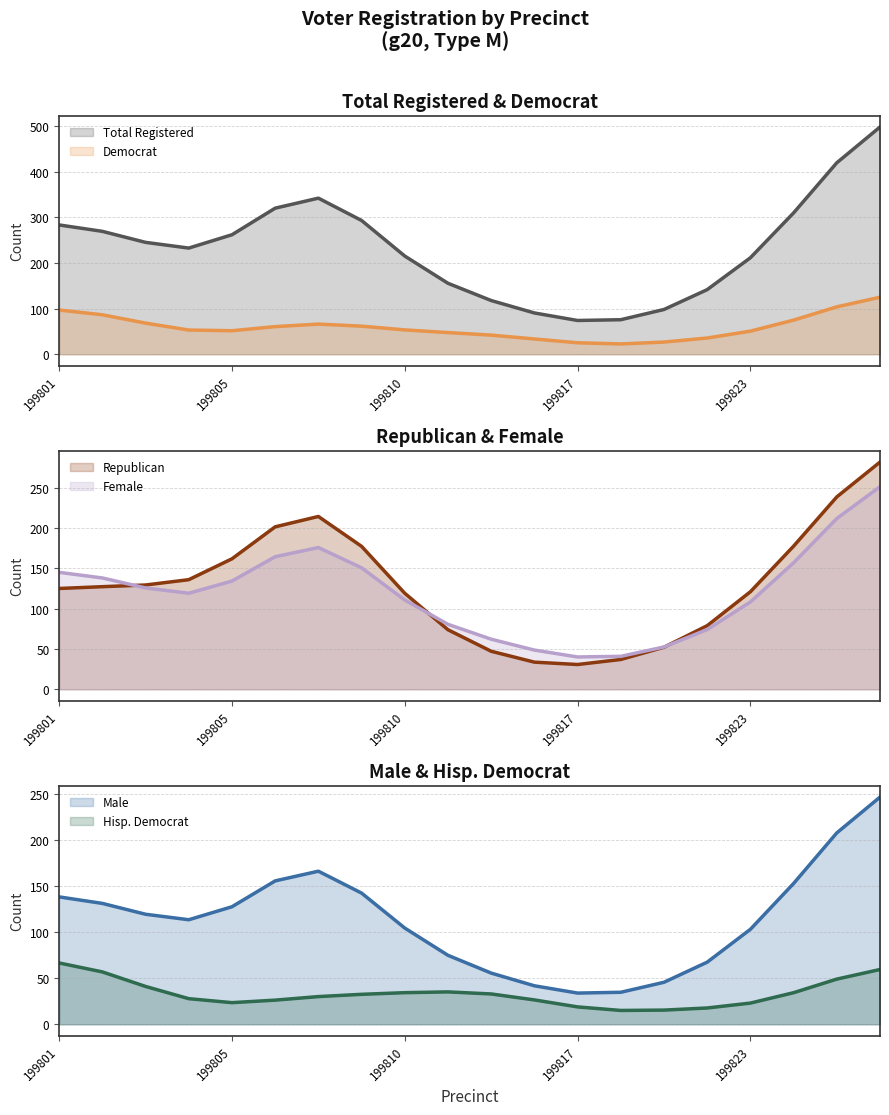

What is the minimum value for Total Registered?

73.9